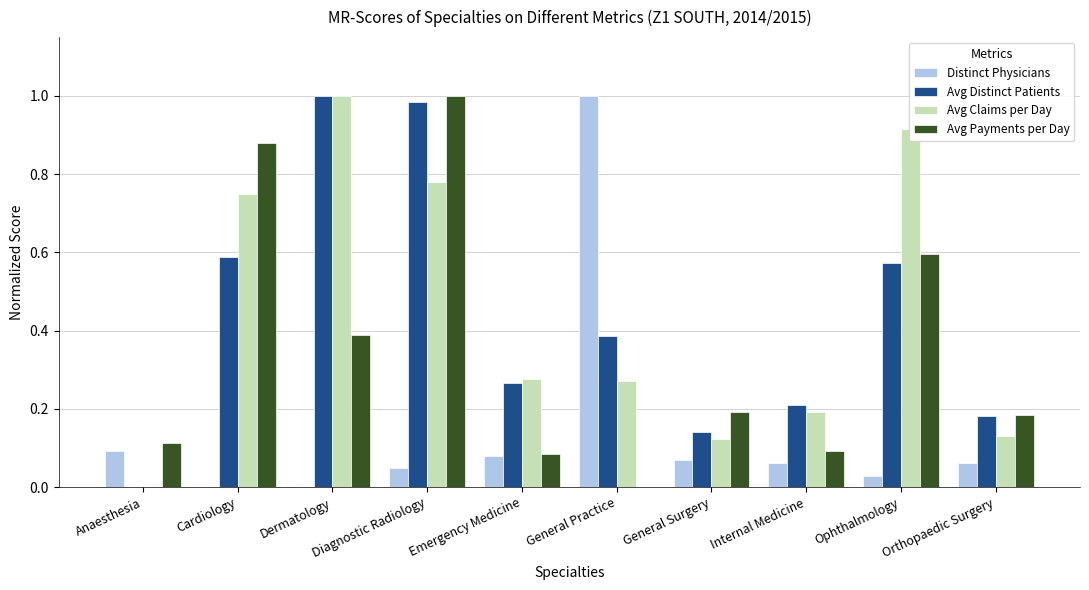

How many groups of bars are there?

10